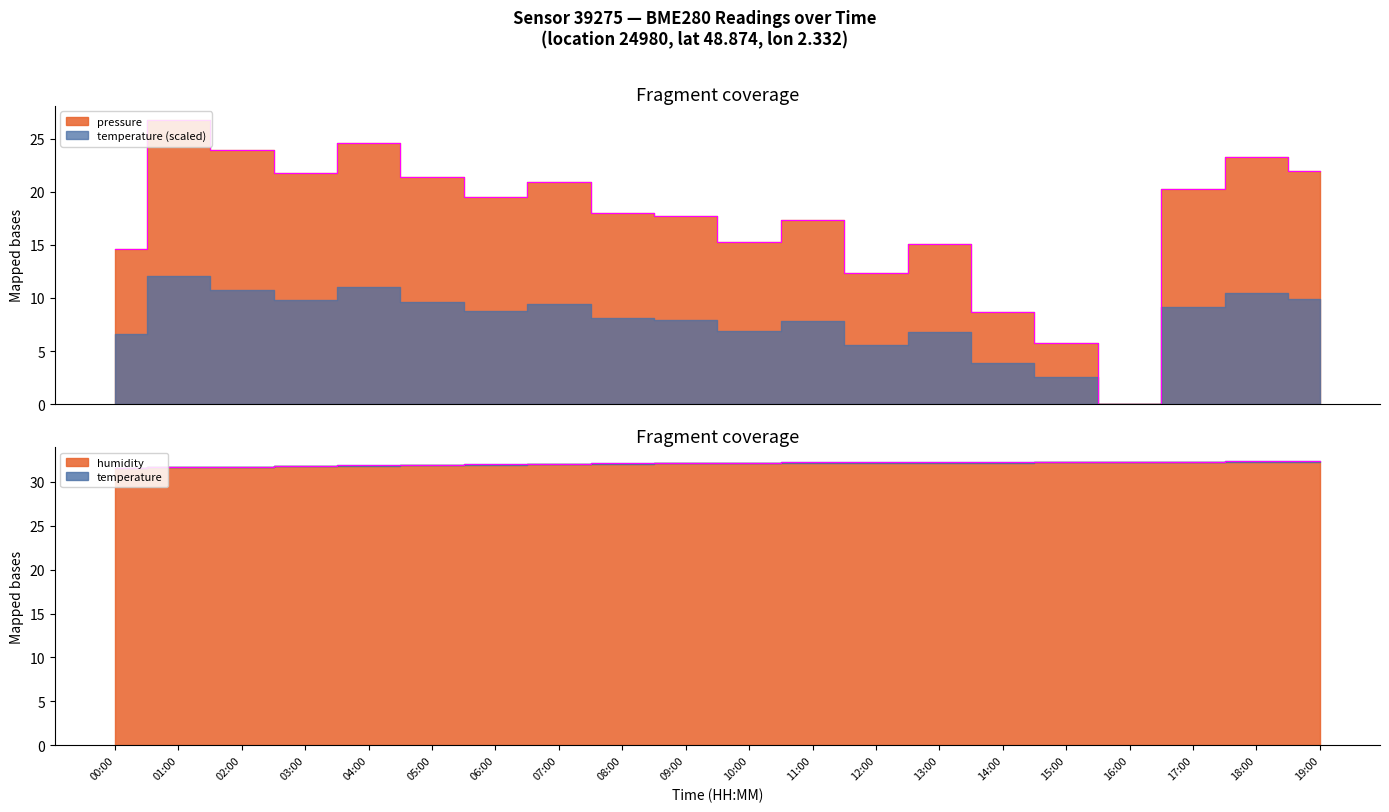

Rank the series at 02:00 from highest to lowest value.

humidity, pressure